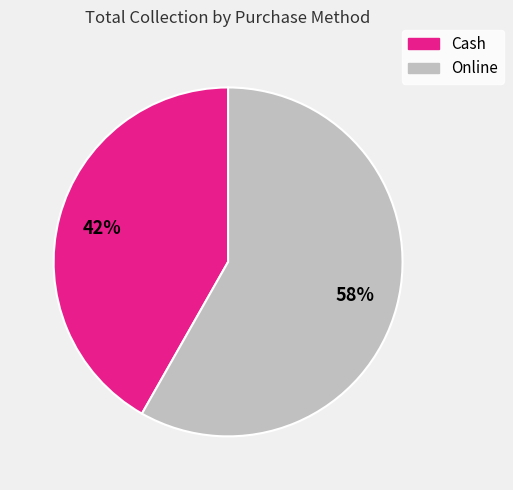

To the nearest percent, what is the combined percentage of Online and Cash?

100%